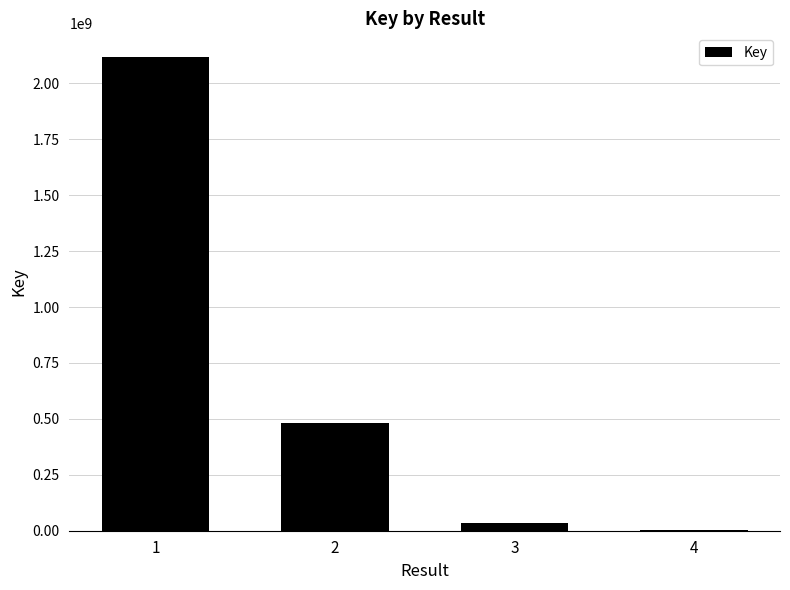

Reading left to right, what are all the values shown in this chart?

1=2117561573	2=480243304	3=36669978	4=1440818